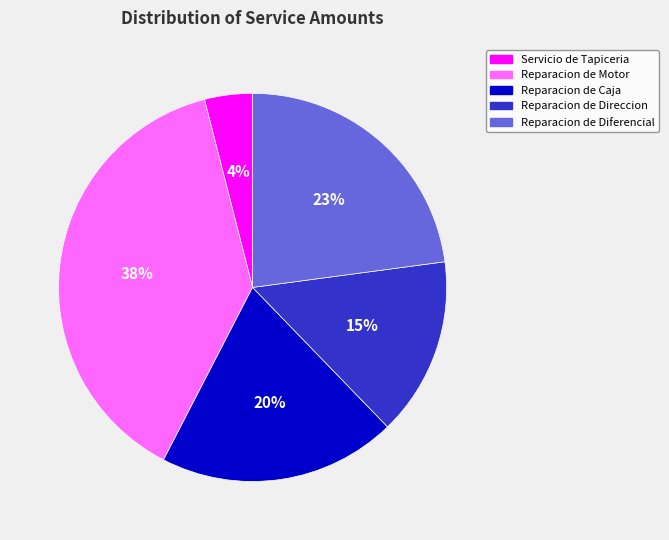

How many segments does this pie chart have?

5